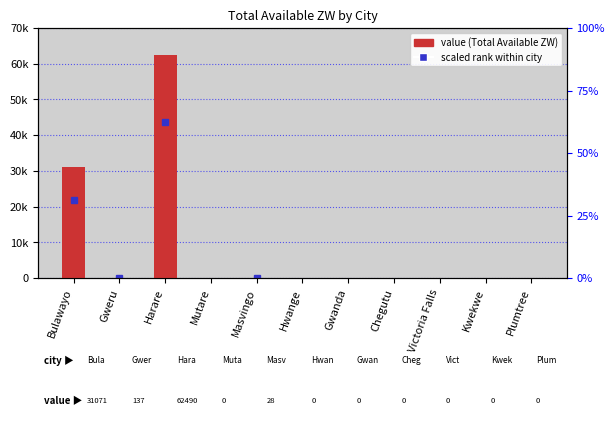

Does the chart contain any negative values?

No